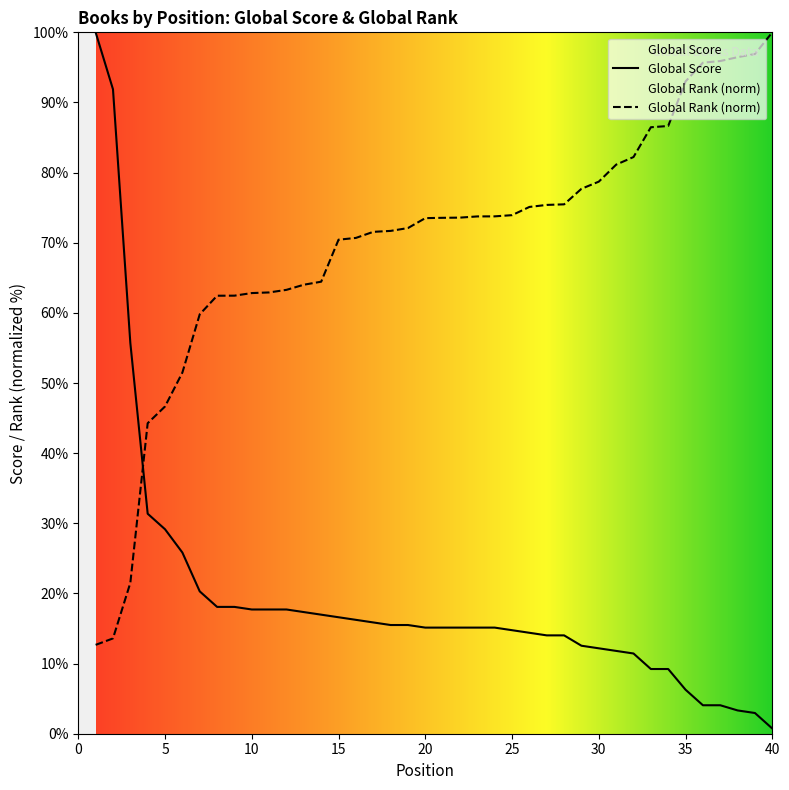

Is the value of Global Score at 4 greater than the value of Global Rank (scaled) at 1?

Yes